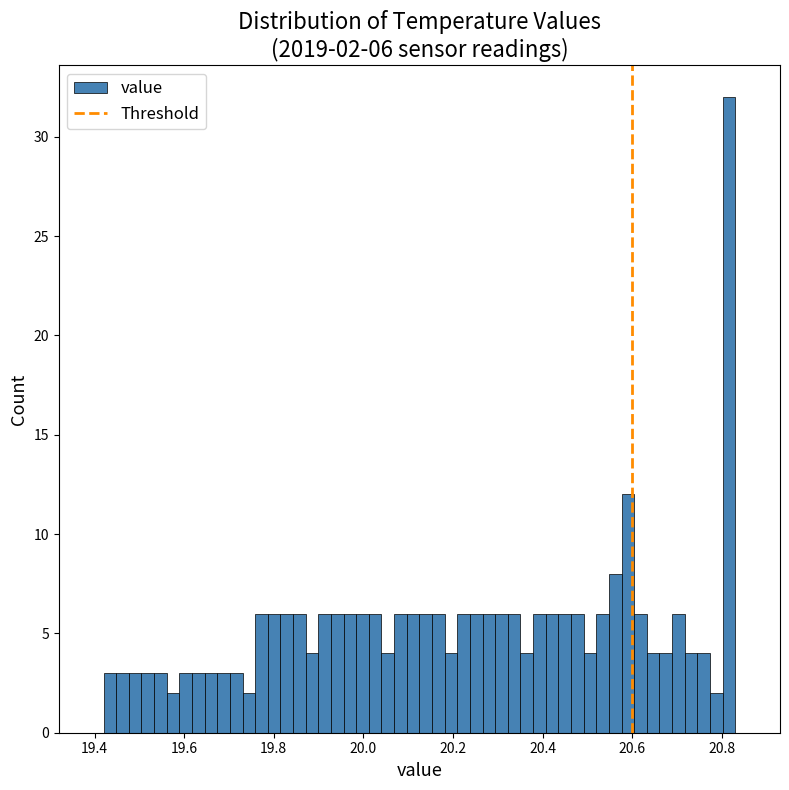

Around what value on the x-axis is the tallest bar? Give the approximate position of its centre, as read against the axis.

20.82